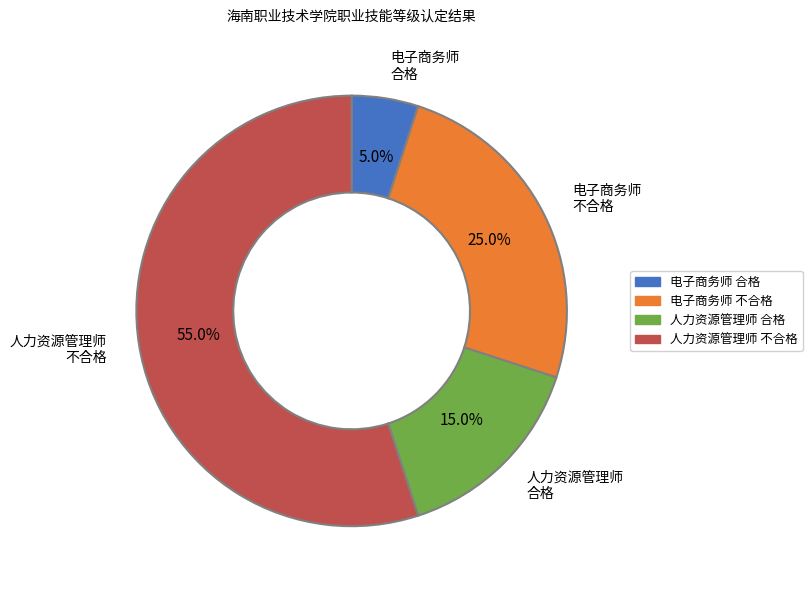

Does any single category account for the majority?

Yes